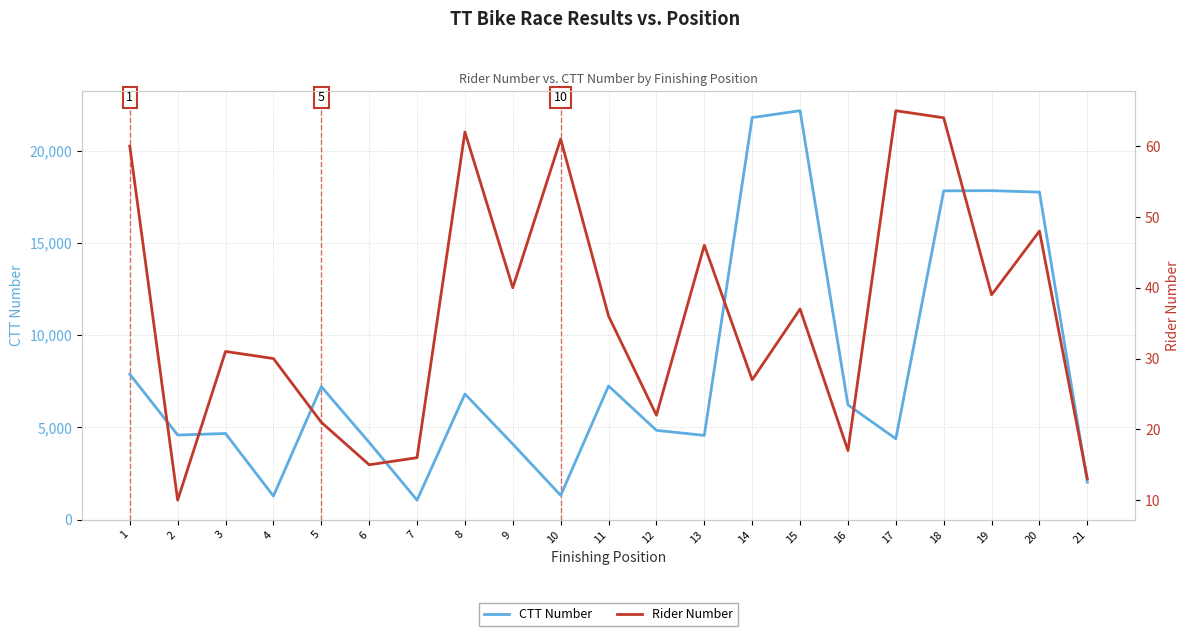

At which category does the chart reach its peak across all series?

15